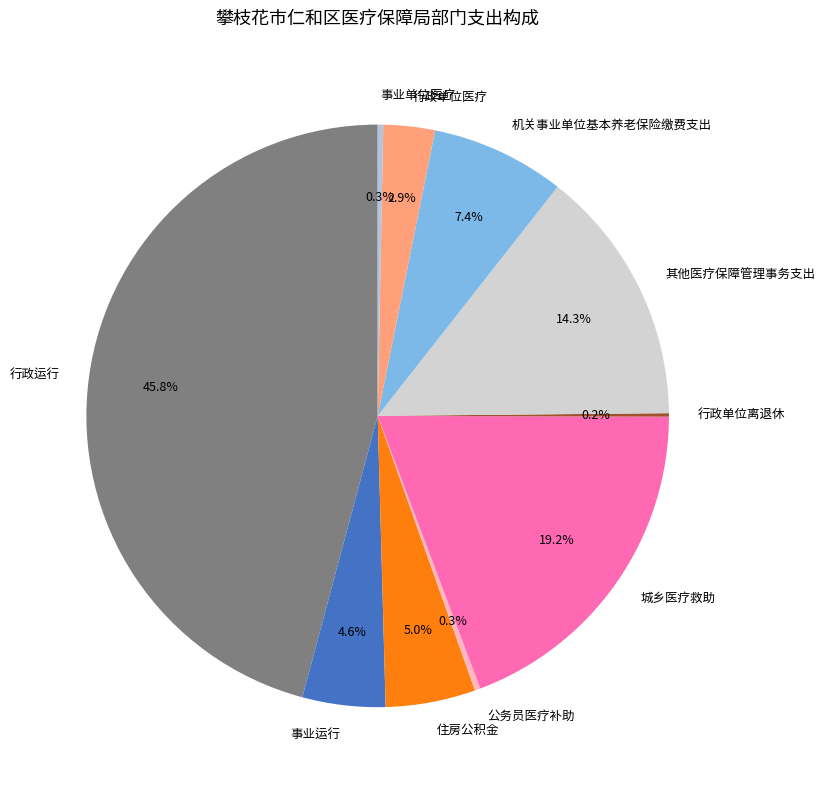

True or false: 其他医疗保障管理事务支出 accounts for 14% of the total.

True